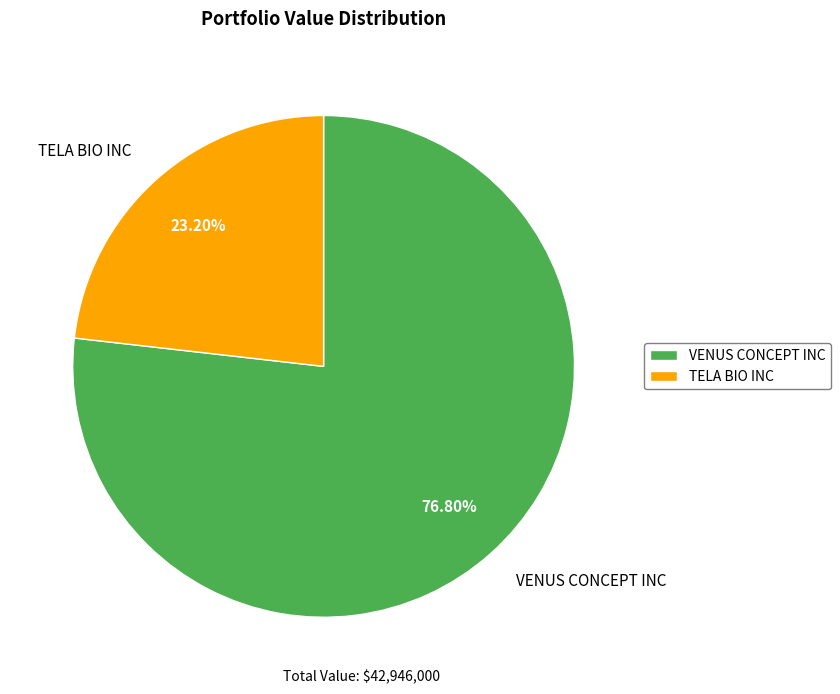

Which has a higher value, VENUS CONCEPT INC or TELA BIO INC?

VENUS CONCEPT INC